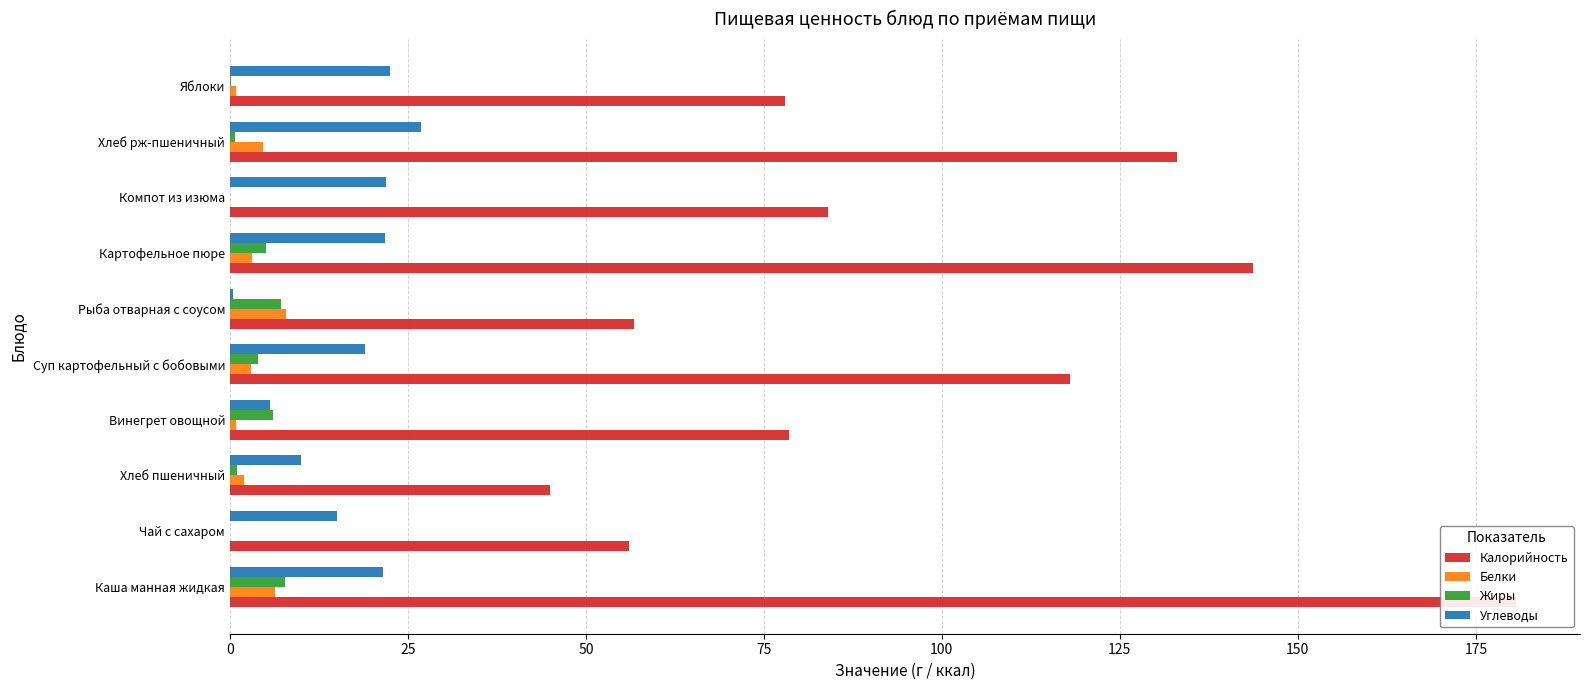

True or false: Жиры has a value of 1.4 at Хлеб рж-пшеничный.

False